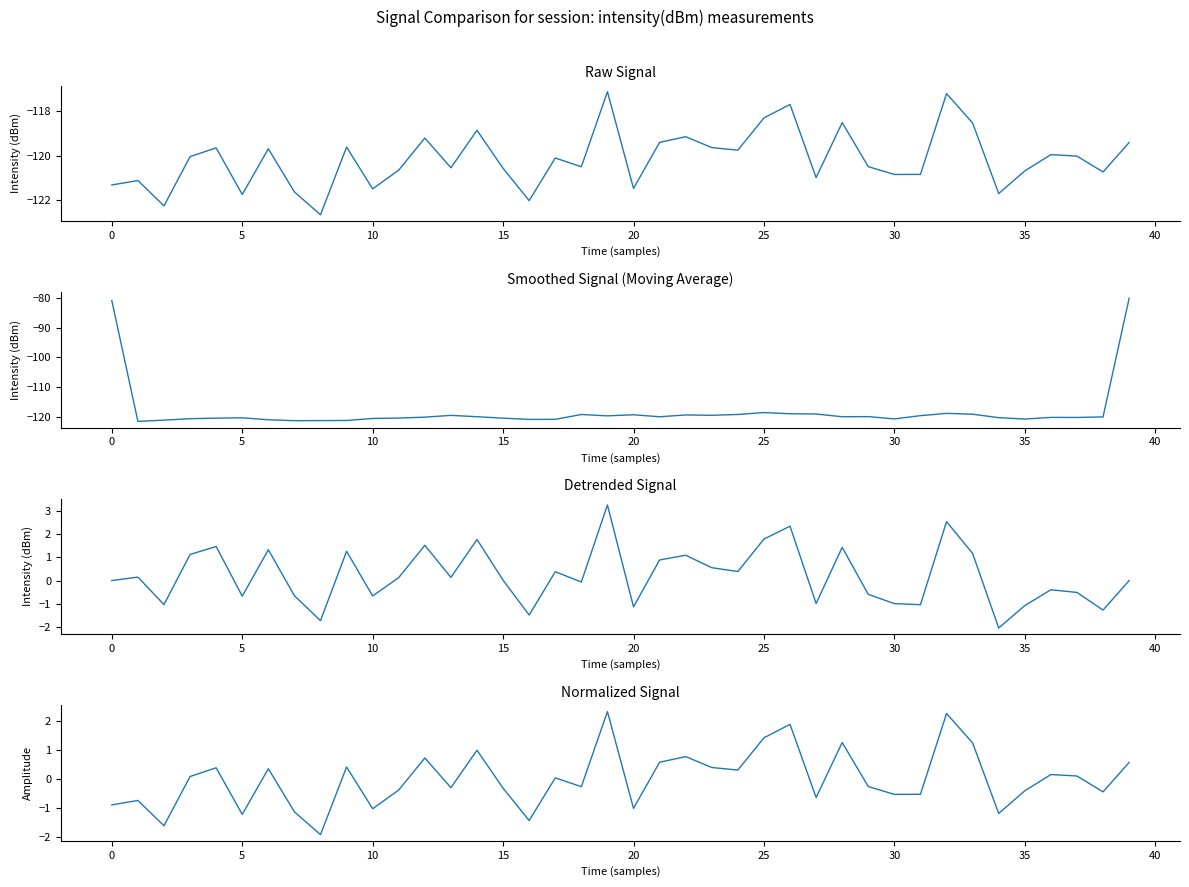

Which series has the largest total across all categories?

Detrended Signal